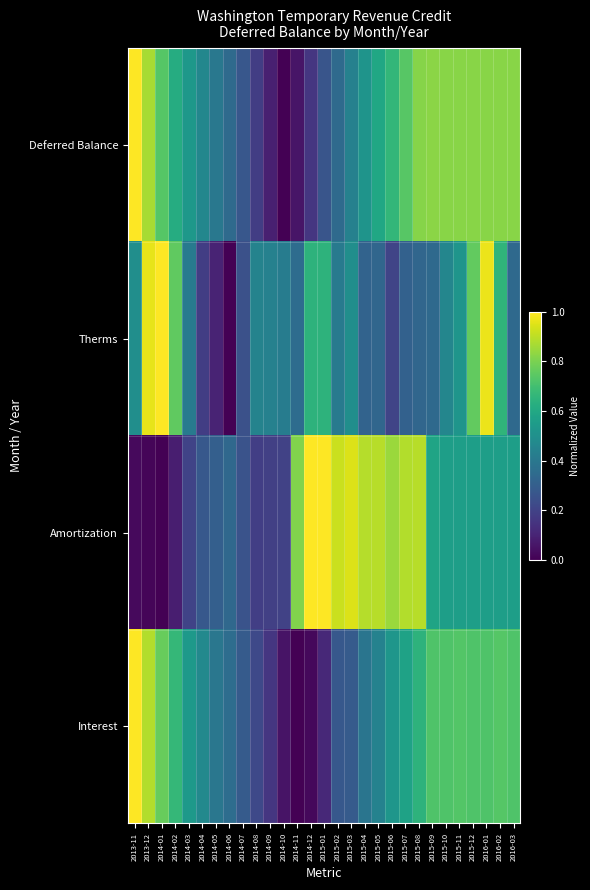

Count the number of data series in this chart.

4